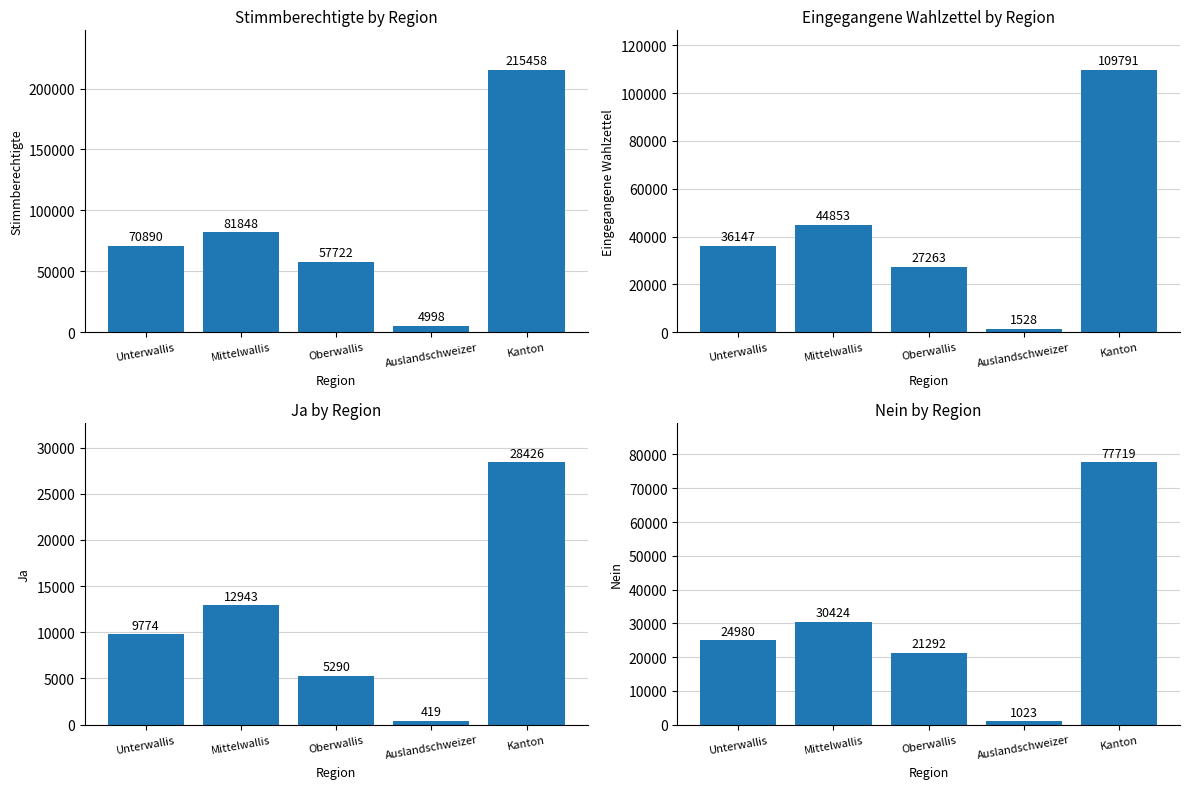

Between Auslandschweizer and Unterwallis, which is larger?

Unterwallis